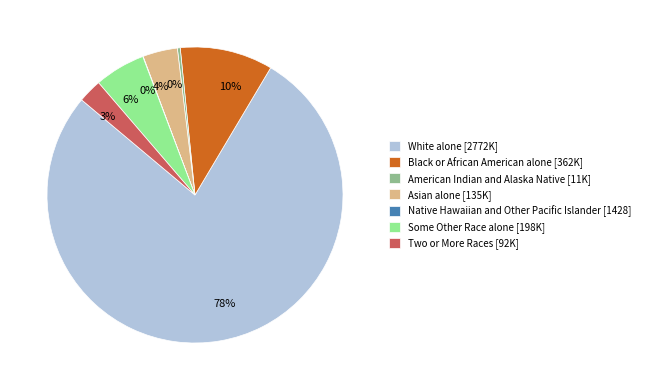

Which has a higher value, White alone or Black or African American alone?

White alone